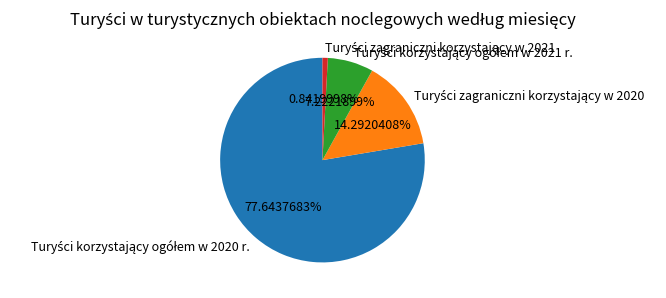

Is there a majority slice in this chart?

Yes